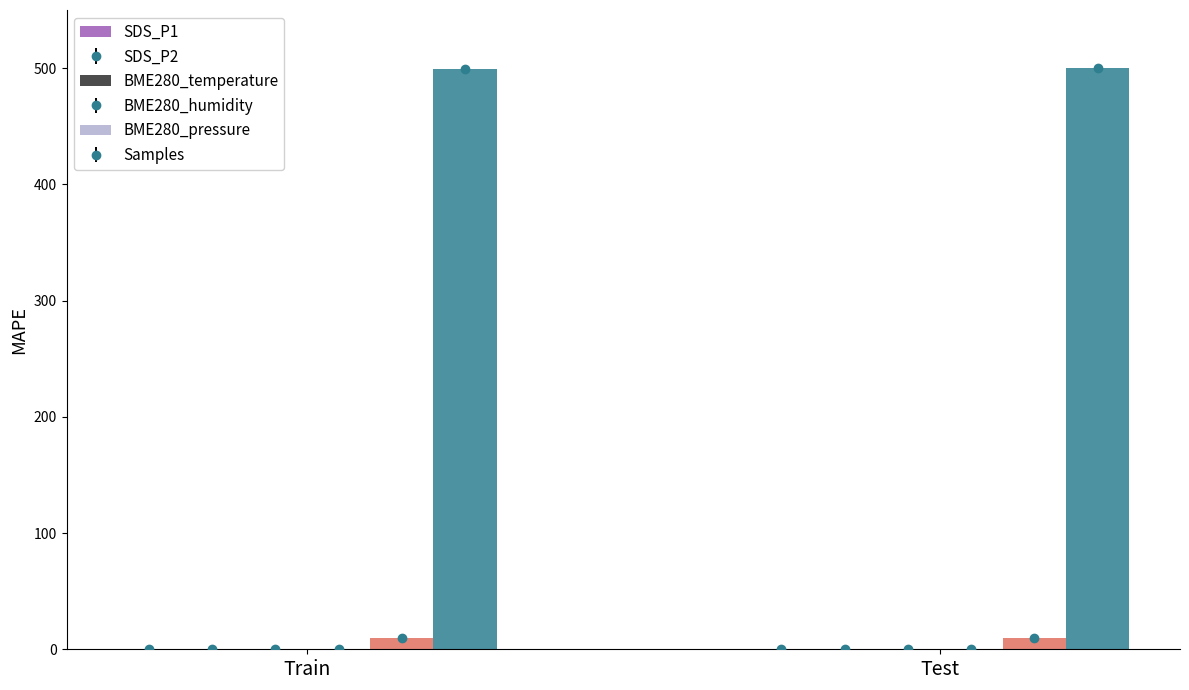

Which series has the largest total across all categories?

Samples